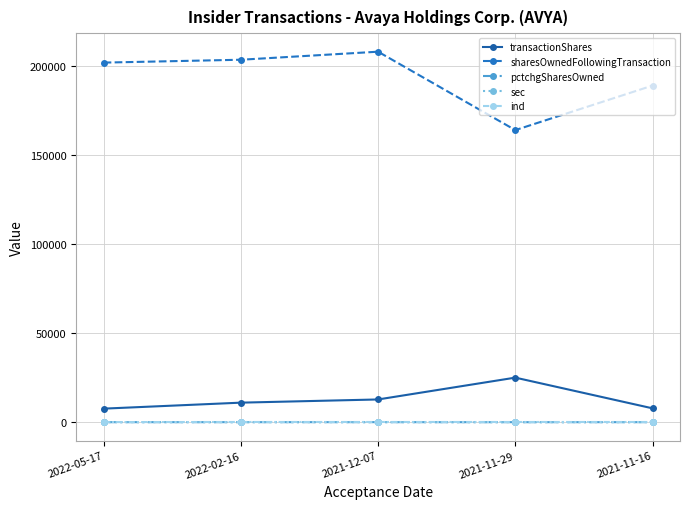

Which series has the widest spread of values?

sharesOwnedFollowingTransaction